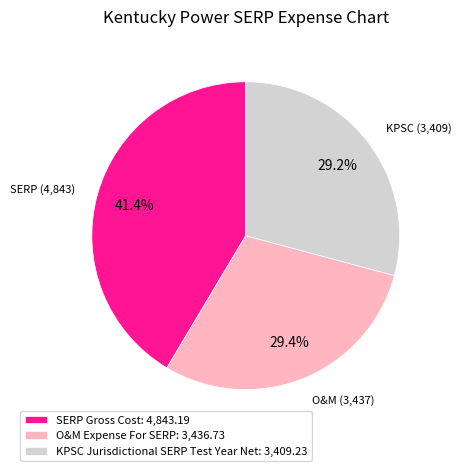

True or false: SERP Gross Cost accounts for 49% of the total.

False